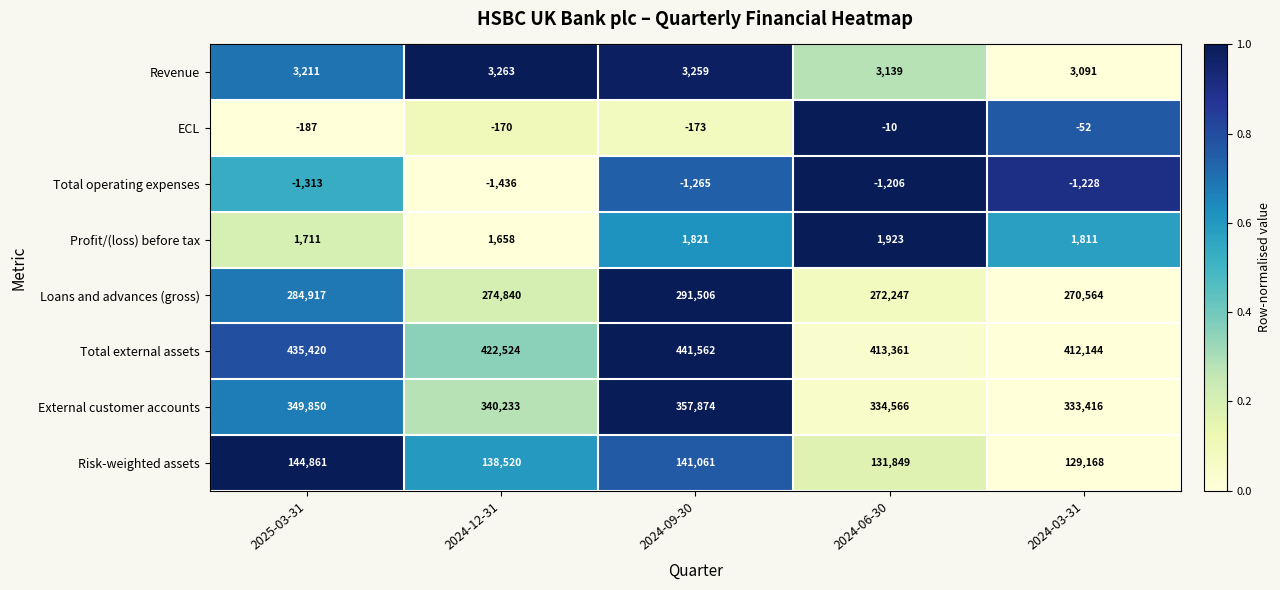

How many data points does each series have?

5